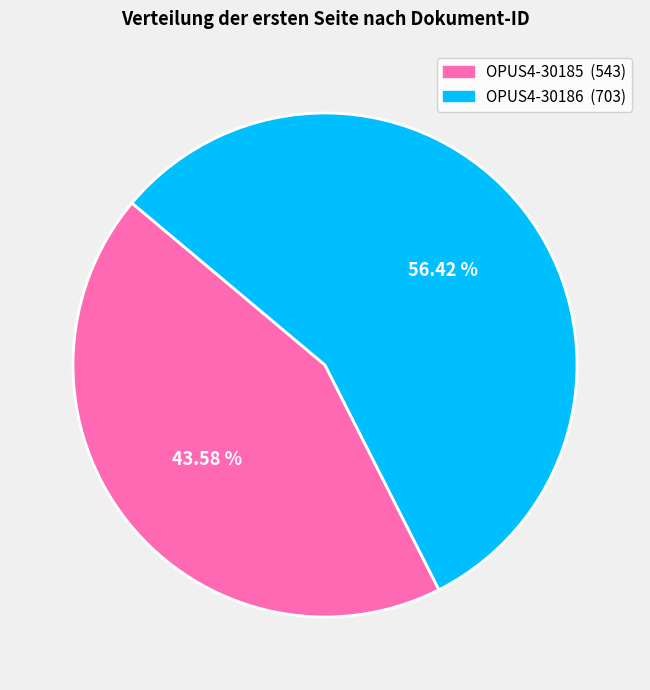

Which has a higher value, OPUS4-30185 or OPUS4-30186?

OPUS4-30186